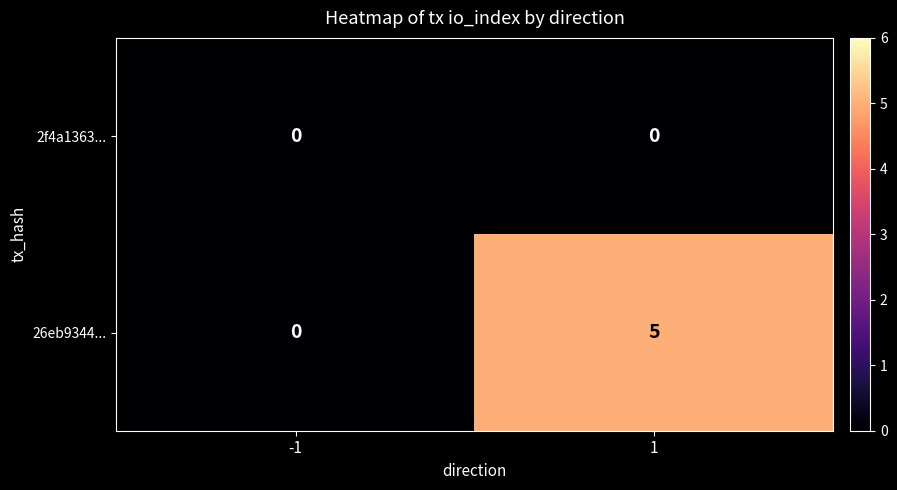

How many positive values does the 26eb9344... series have?

1